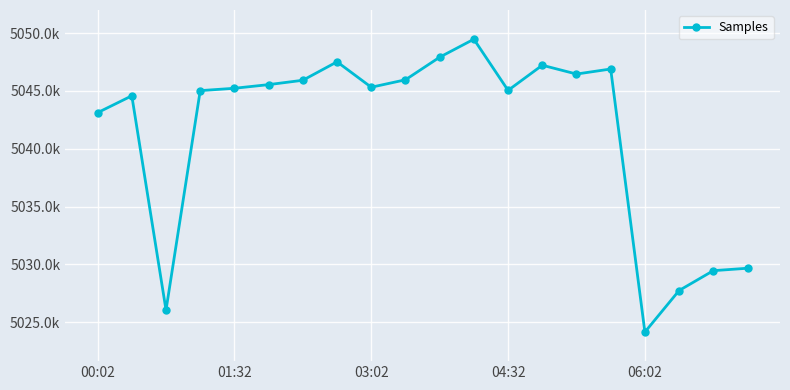

Reading right to left, what are all the values shown in this chart?

5029673	5029463	5027747	5024156	5046892	5046456	5047218	5045044	5049467	5047913	5045959	5045317	5047513	5045919	5045542	5045227	5045023	5026056	5044576	5043118